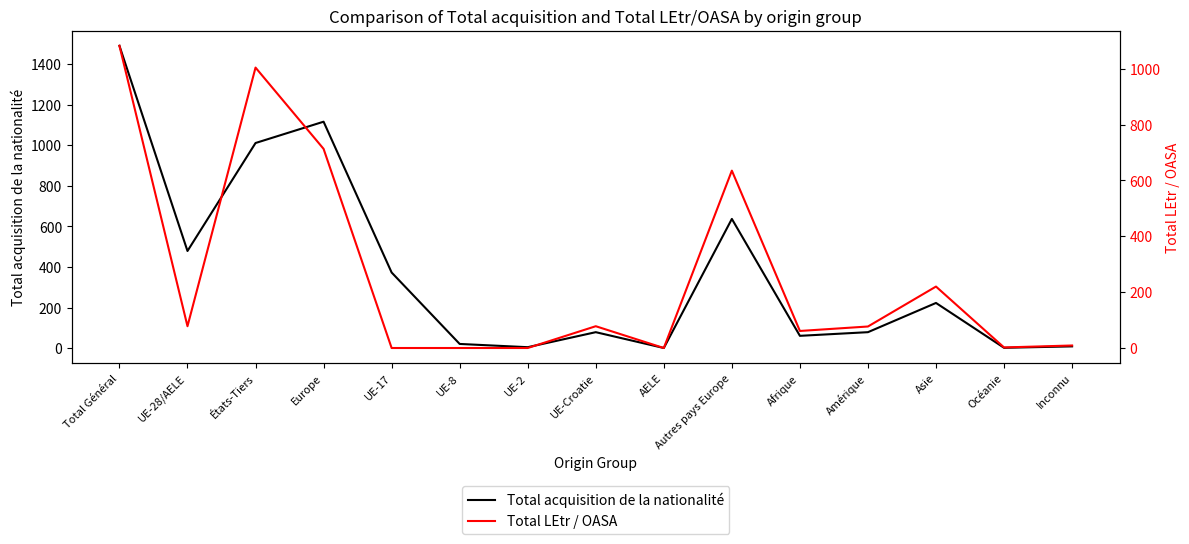

What is the difference between the maximum and minimum values in the Total acquisition de la nationalité series?

1489